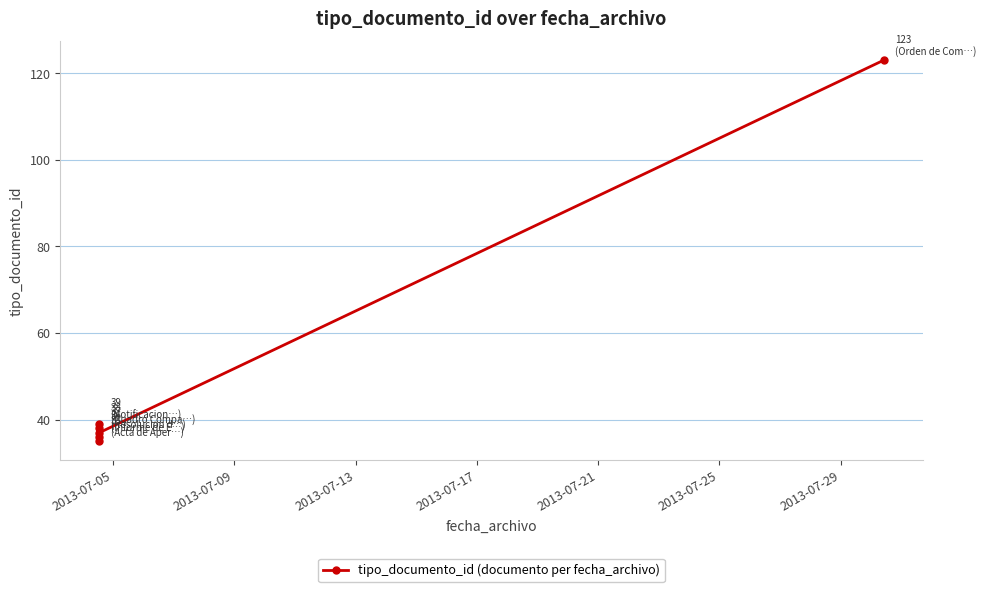

Does the chart display data point markers on the line(s)?

Yes